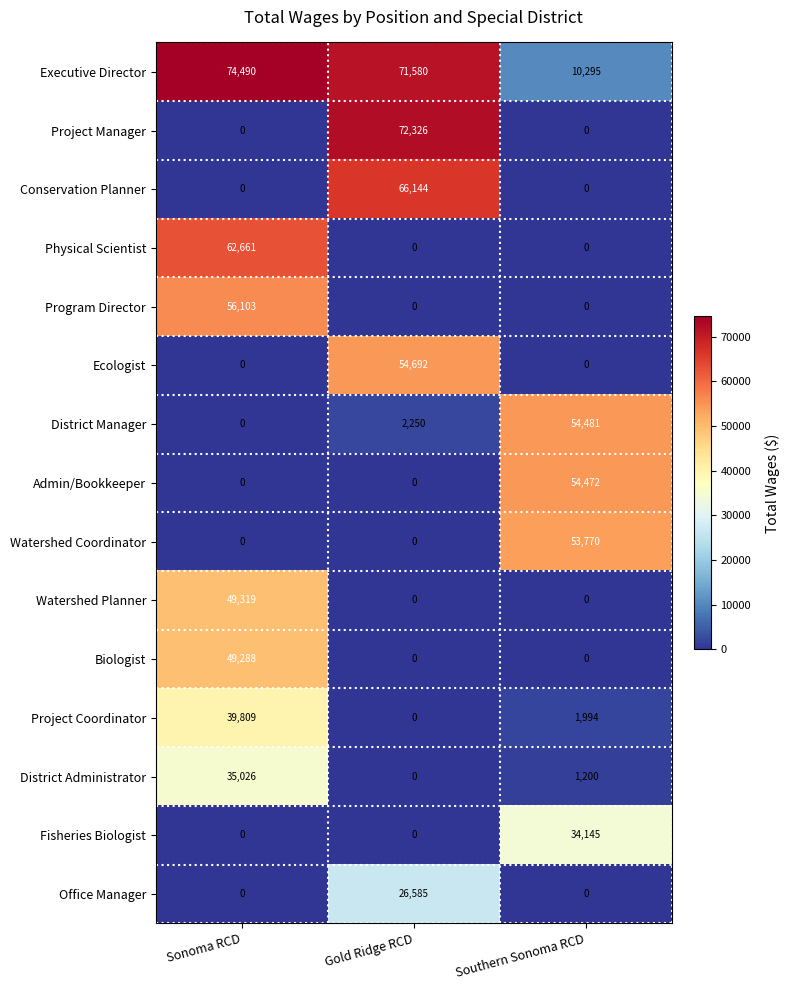

Where does the District Administrator series first go above 1200?

Sonoma RCD